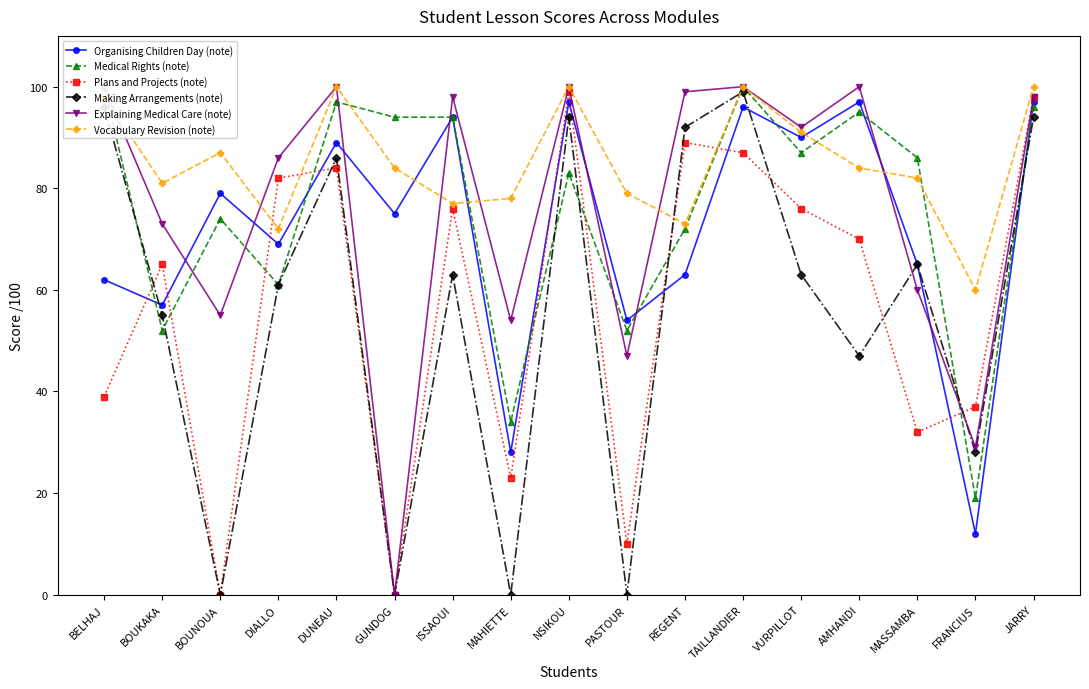

True or false: Organising Children Day (note) has more than 1 points higher than both neighbors.

True